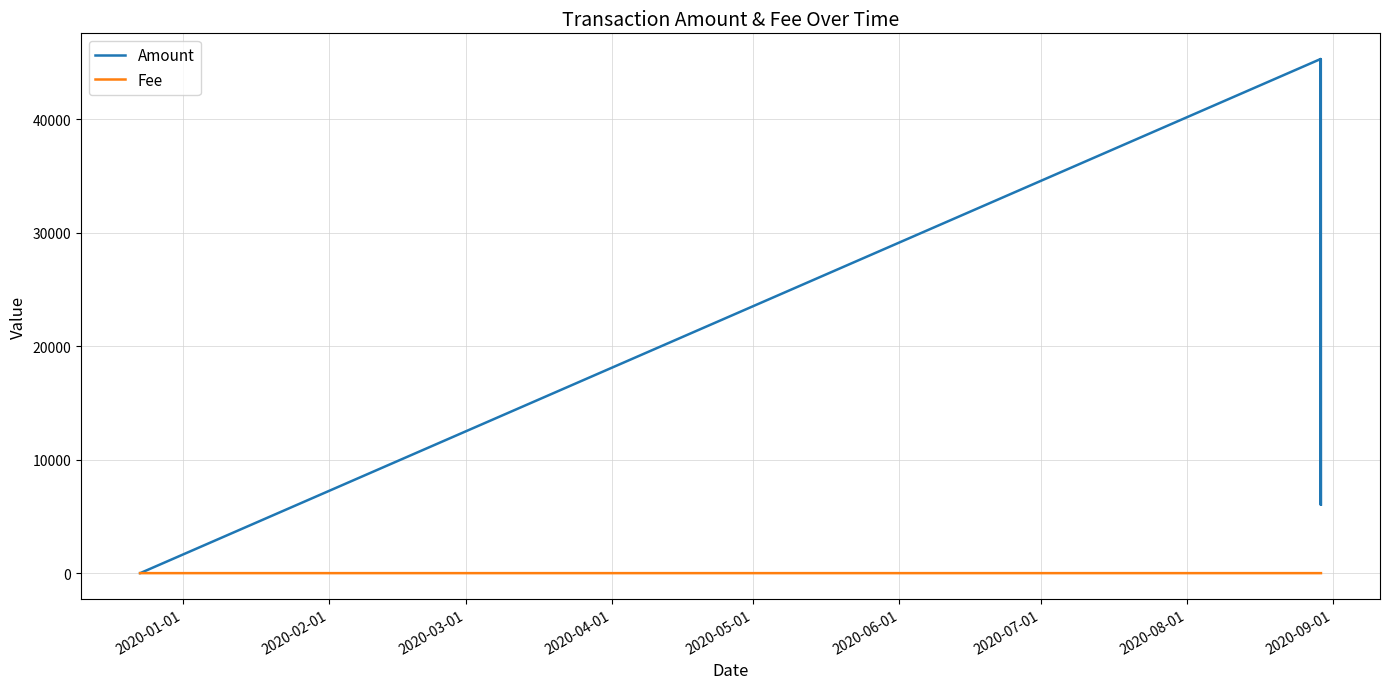

What are all the series names shown in the legend?

Amount, Fee